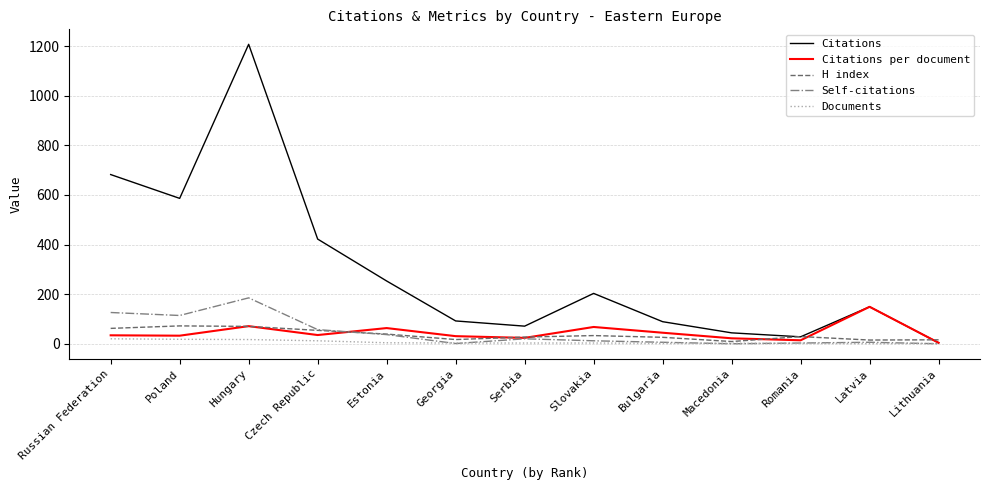

What is the minimum value for H index?

9.0